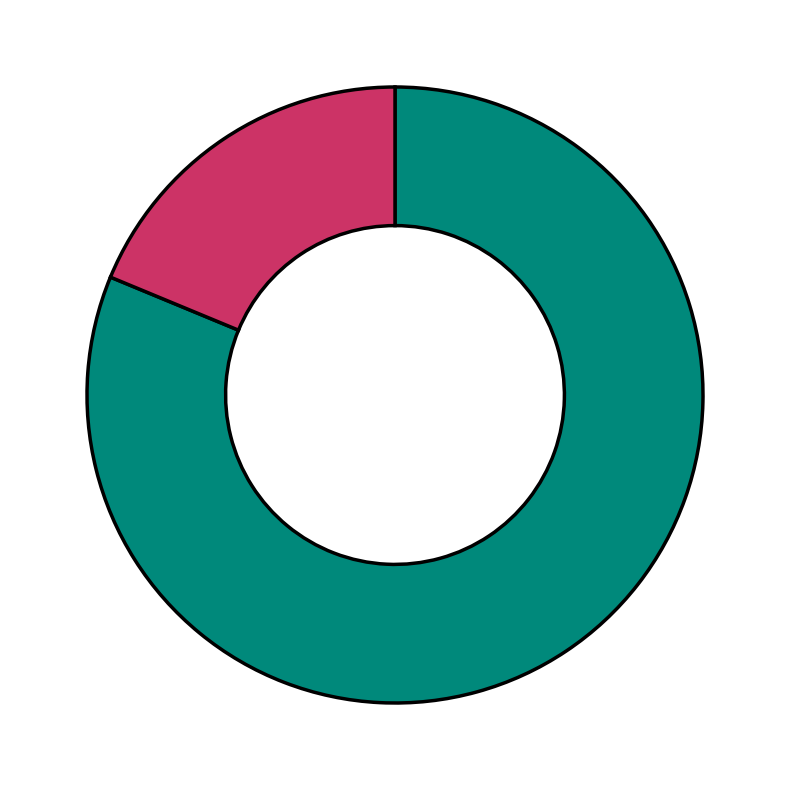

How many segments does this pie chart have?

2